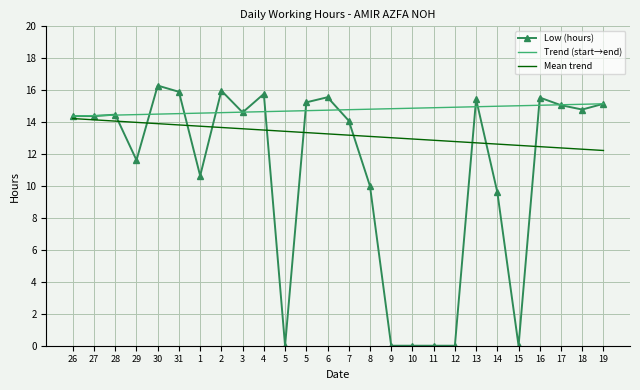

What is the value of the 26th point from the left?

15.2